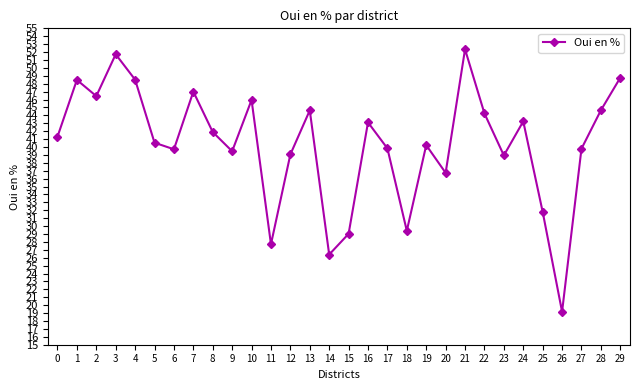

The value at 19 is 40.2. True or false?

True